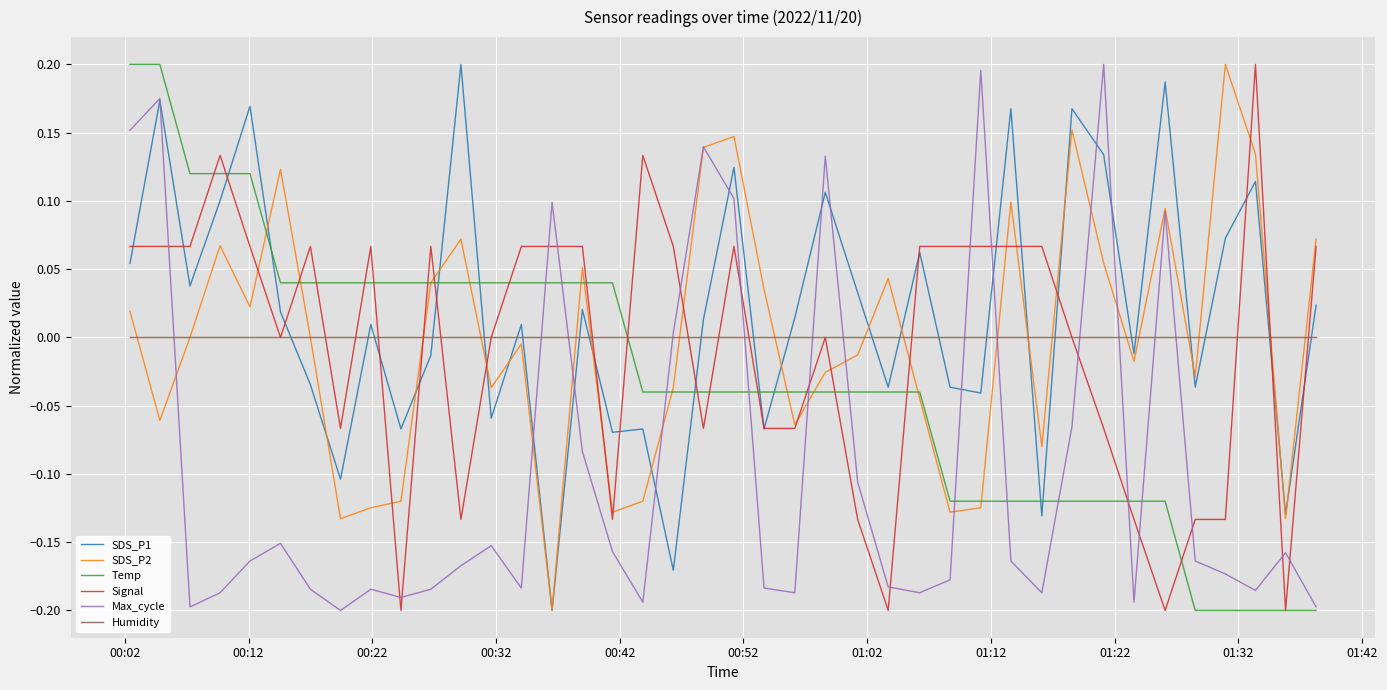

Which series has the largest total across all categories?

SDS_P1